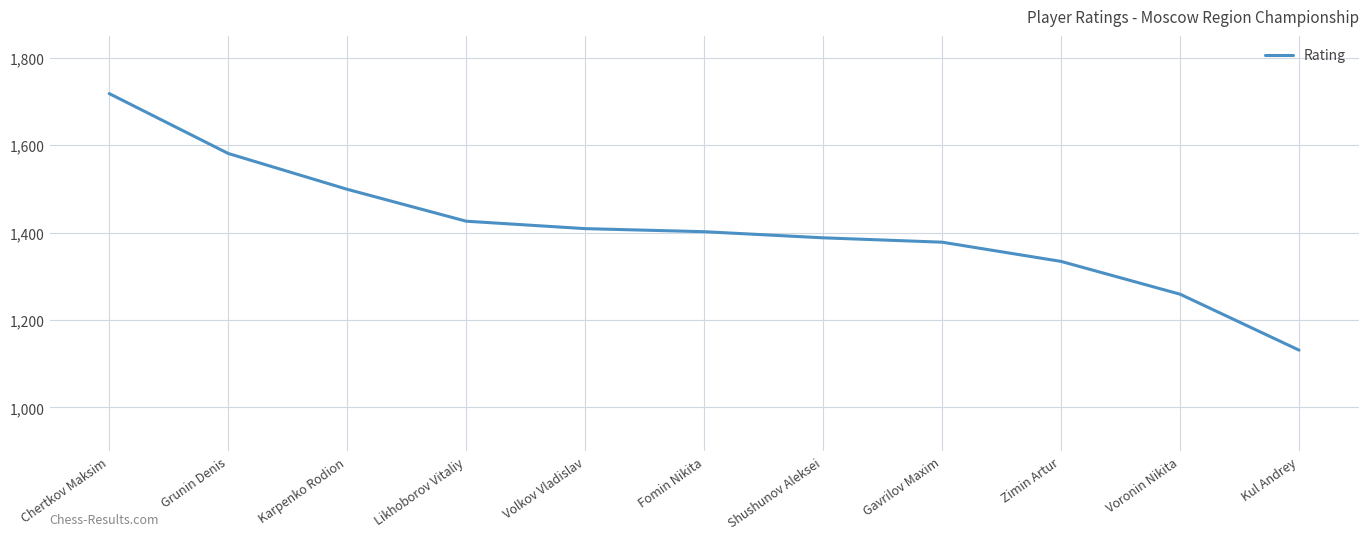

The value at Zimin Artur is 1334. True or false?

True